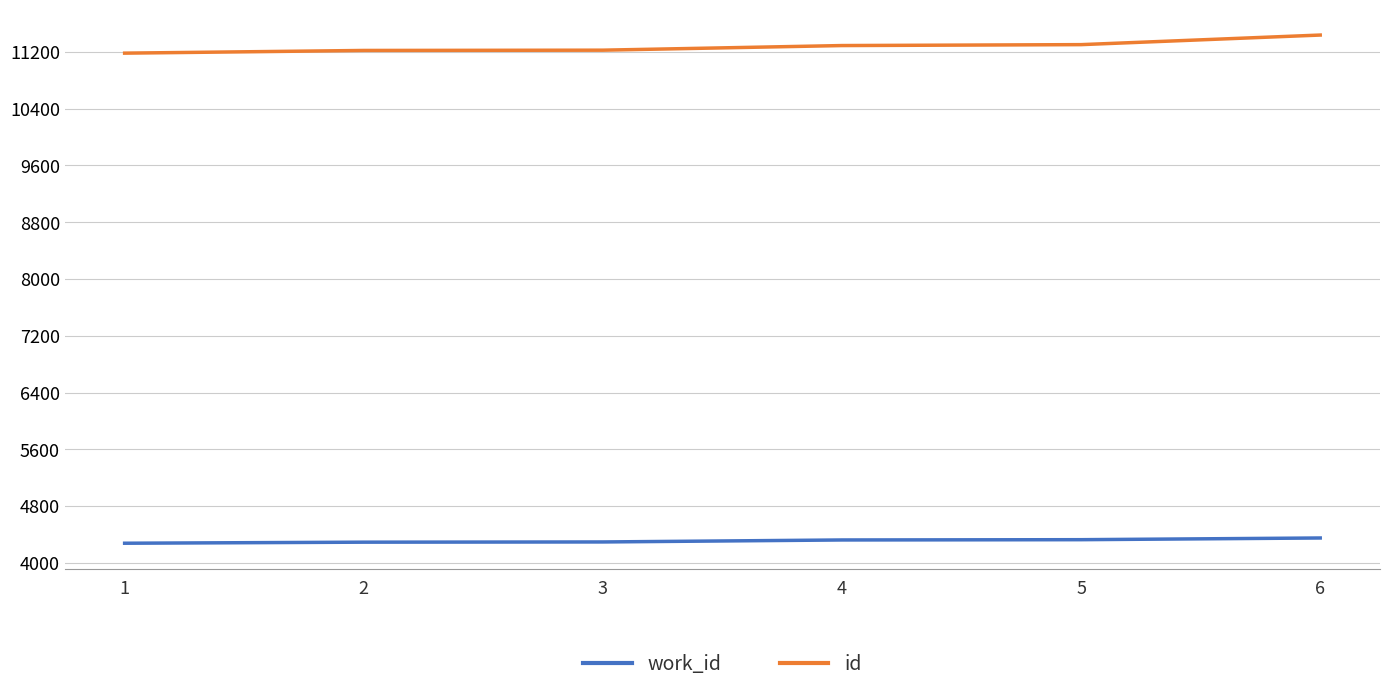

The value of id at 6 is 11437. True or false?

True